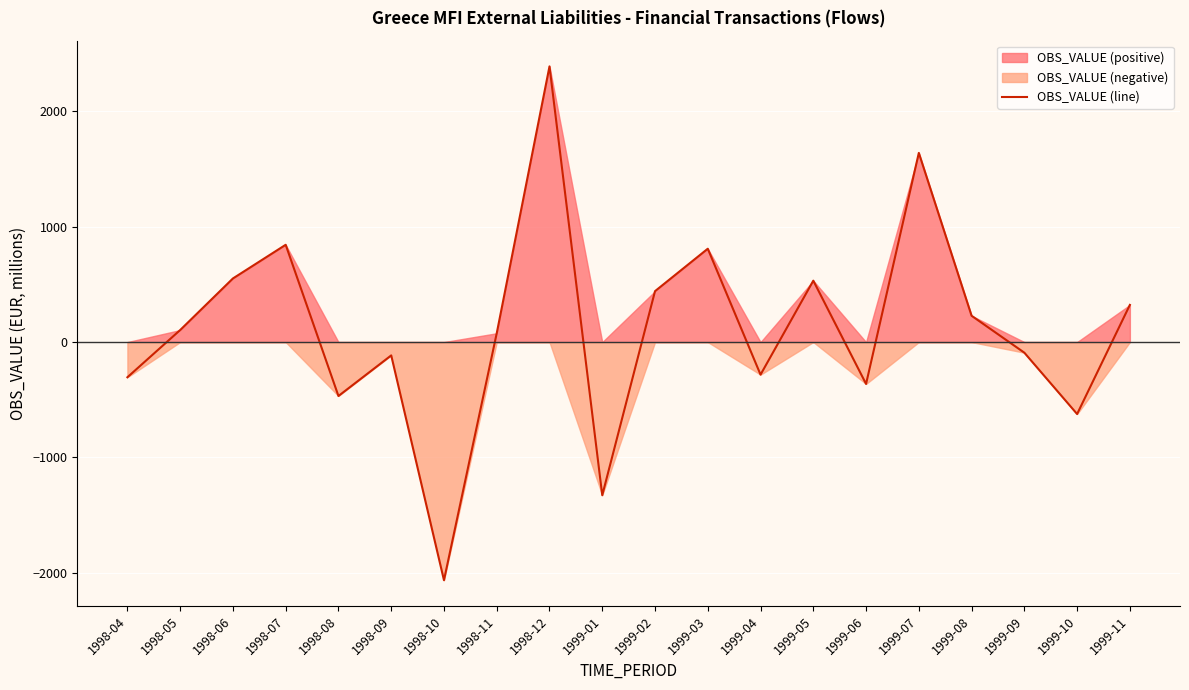

Where is the first local maximum?

1998-07